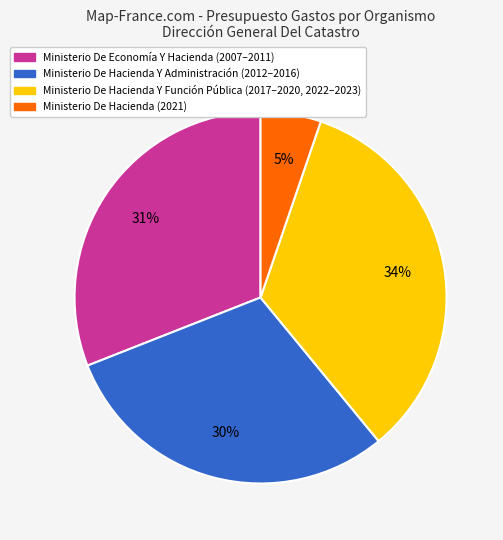

Combined, do Ministerio De Hacienda Y Función Pública (2017–2020, 2022–2023) and Ministerio De Hacienda (2021) account for over 50%?

No